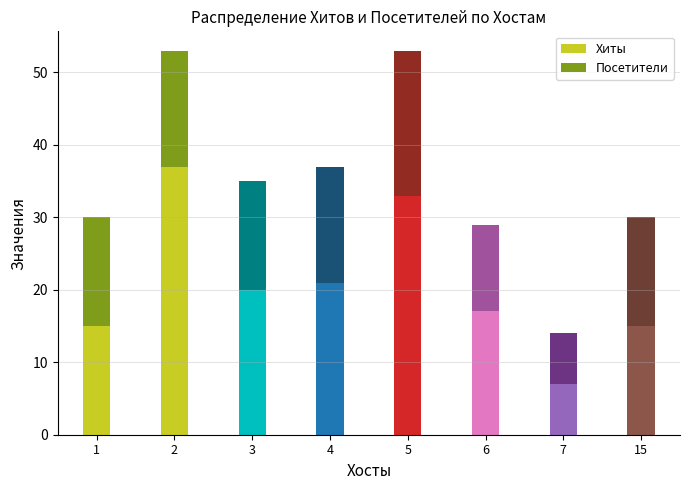

True or false: Хиты has a value of 5 at 4.

False